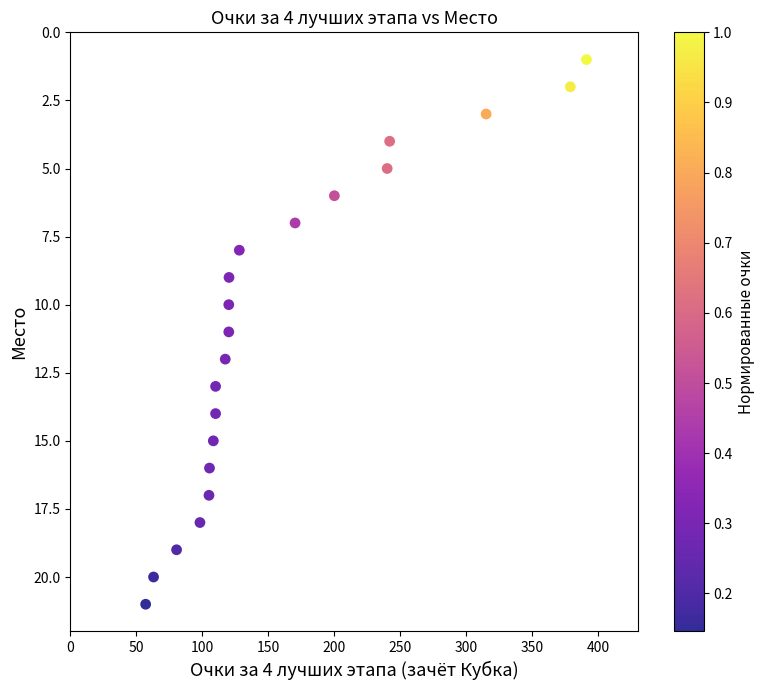

What is the range of Y values (max minus min)?

20